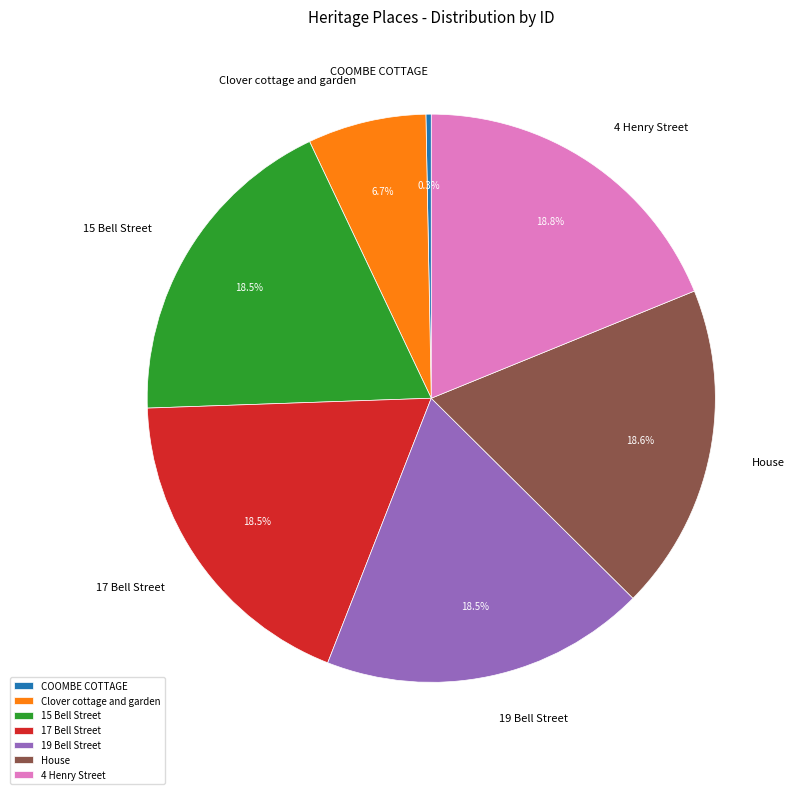

To the nearest percent, what is the average slice percentage?

14%